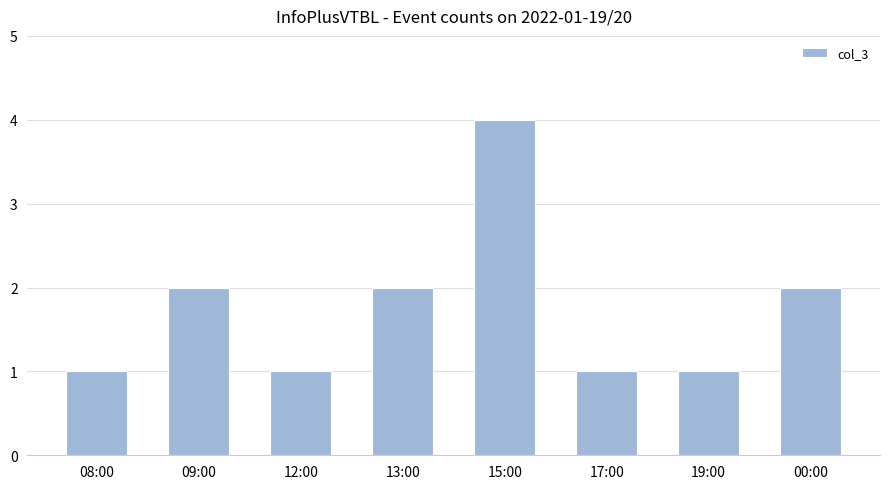

The value at 17:00 is 1. True or false?

True